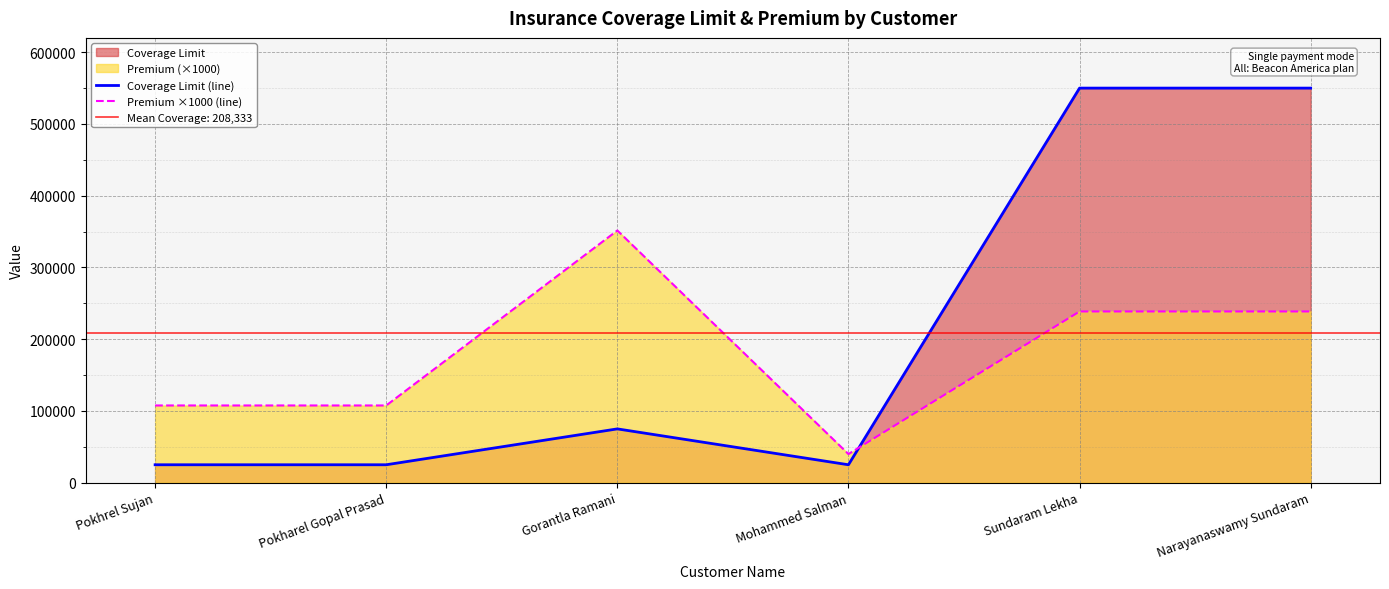

Rank the series at Pokhrel Sujan from highest to lowest value.

Premium ×1000 (line), Coverage Limit (line)